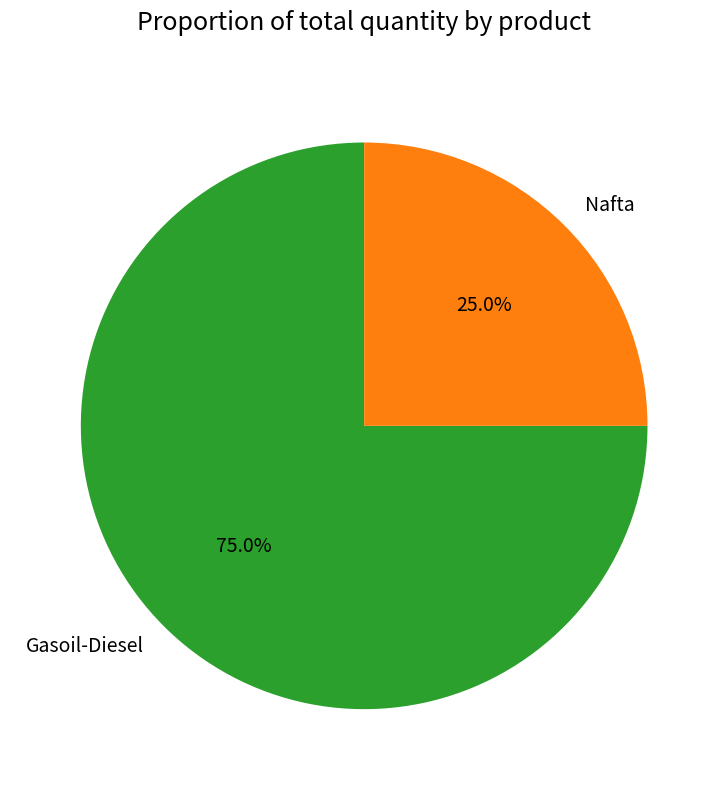

Do Gasoil-Diesel and Nafta together represent more than half of the pie?

Yes